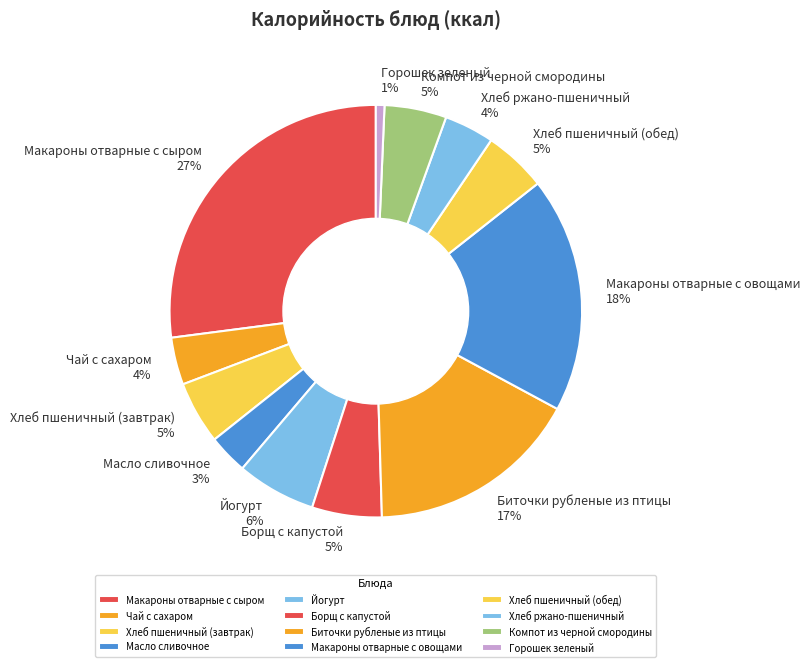

To the nearest percent, what is the combined percentage of Биточки рубленые из птицы and Хлеб пшеничный (обед)?

22%